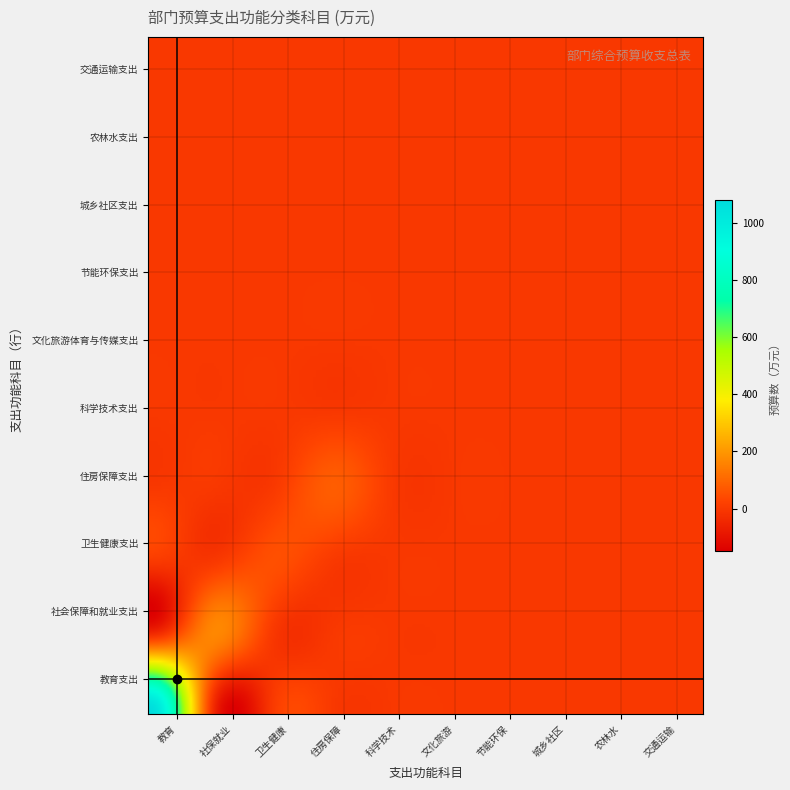

Which series has the largest total across all categories?

教育支出